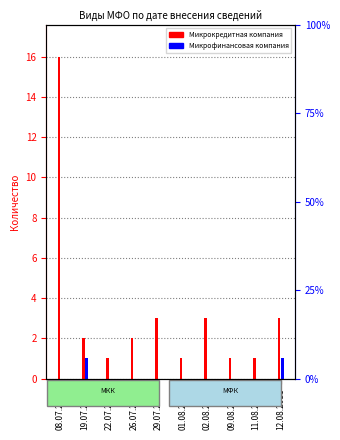

How many bars are there in each group?

2